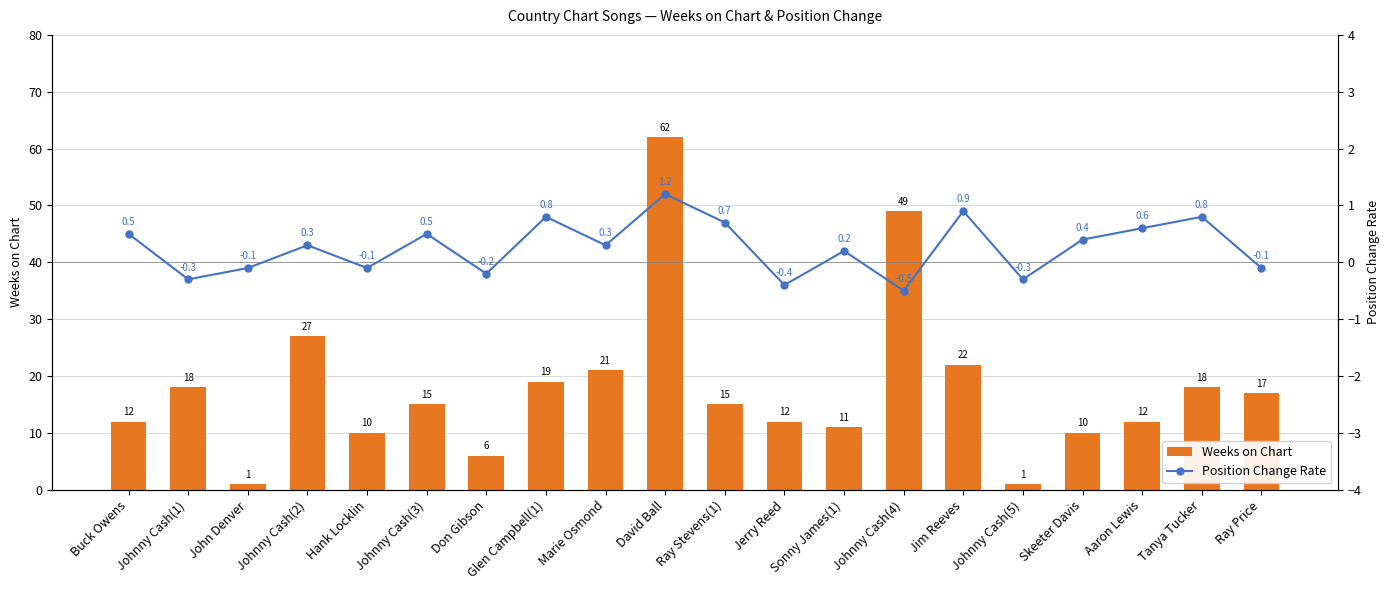

What is the label of the 1st bar from the left?

Buck Owens